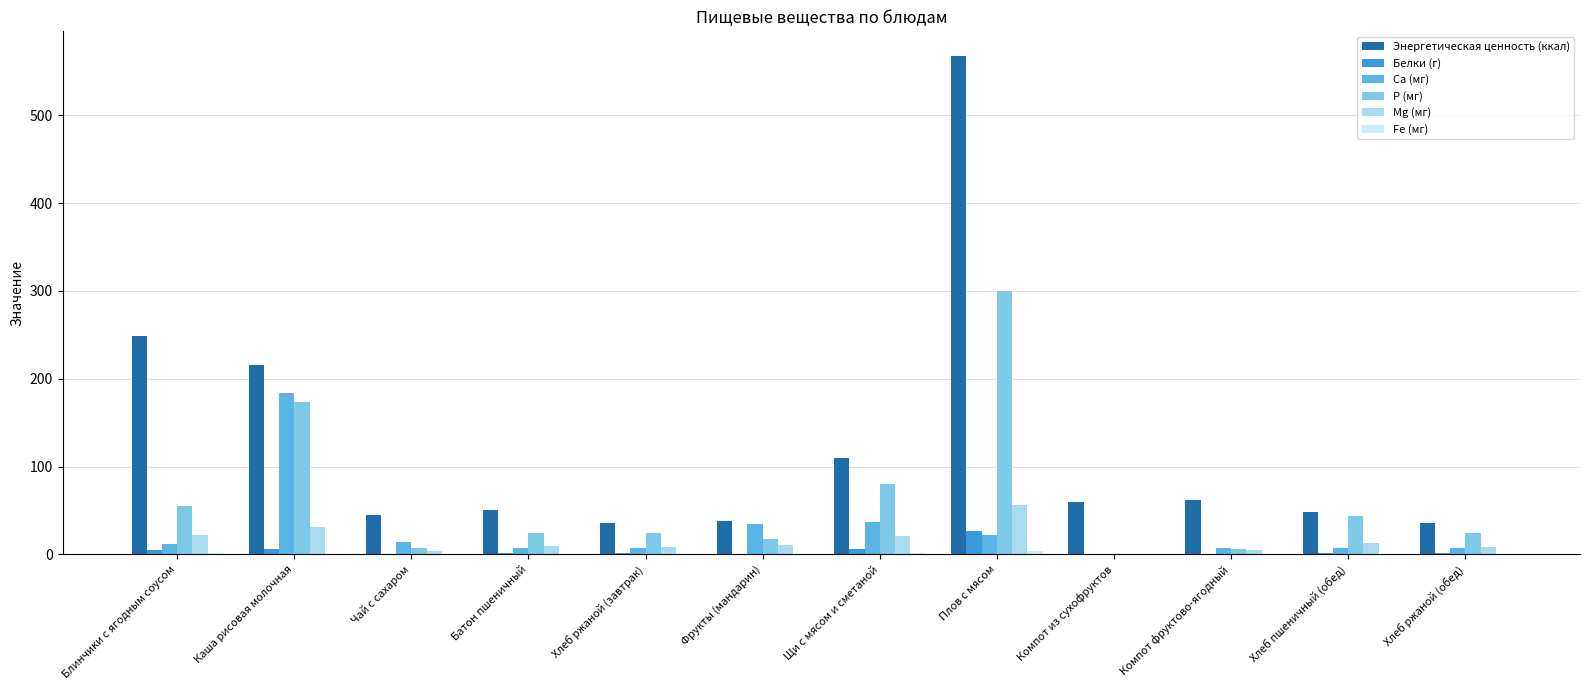

How many categories are shown in the chart?

12